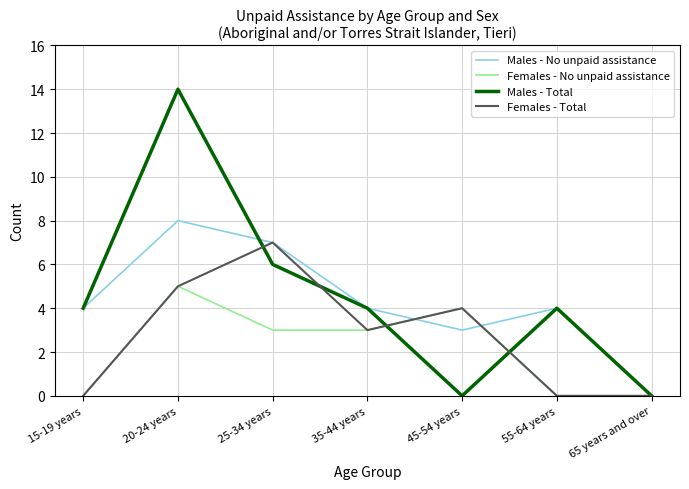

Which series has the largest range (max minus min)?

Males - Total